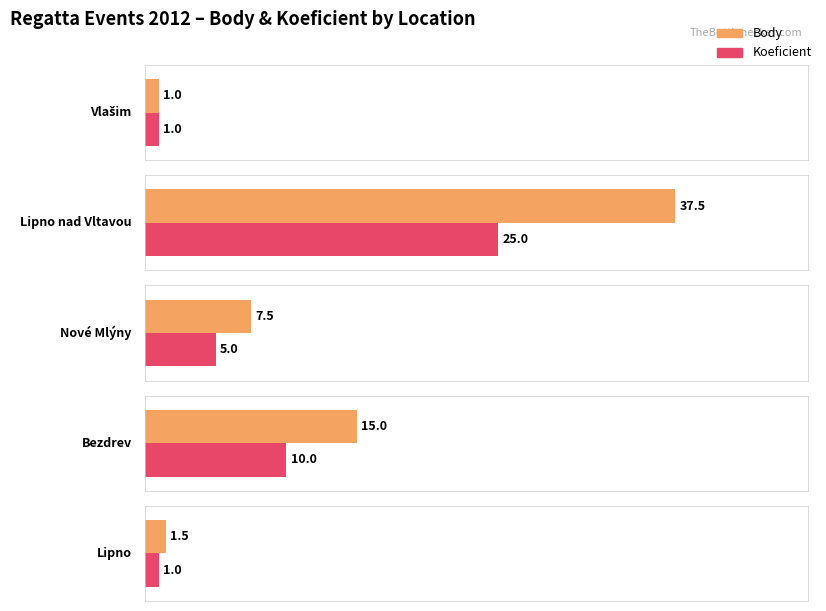

What are all the series names shown in the legend?

Body, Koeficient